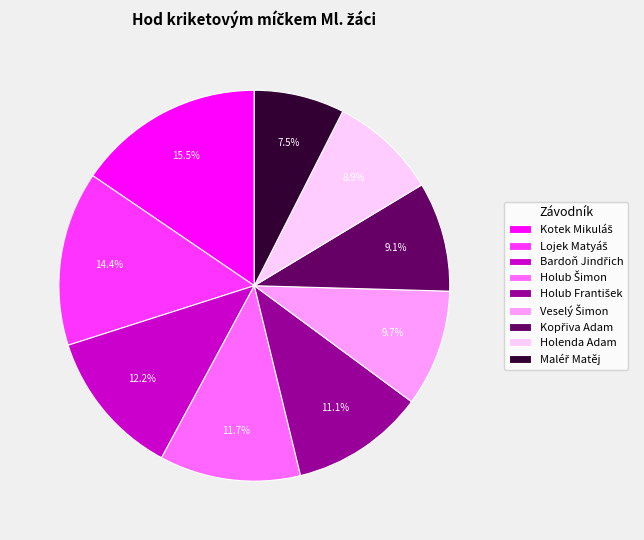

To the nearest percent, what is the difference between the largest and smallest slice percentages?

8%